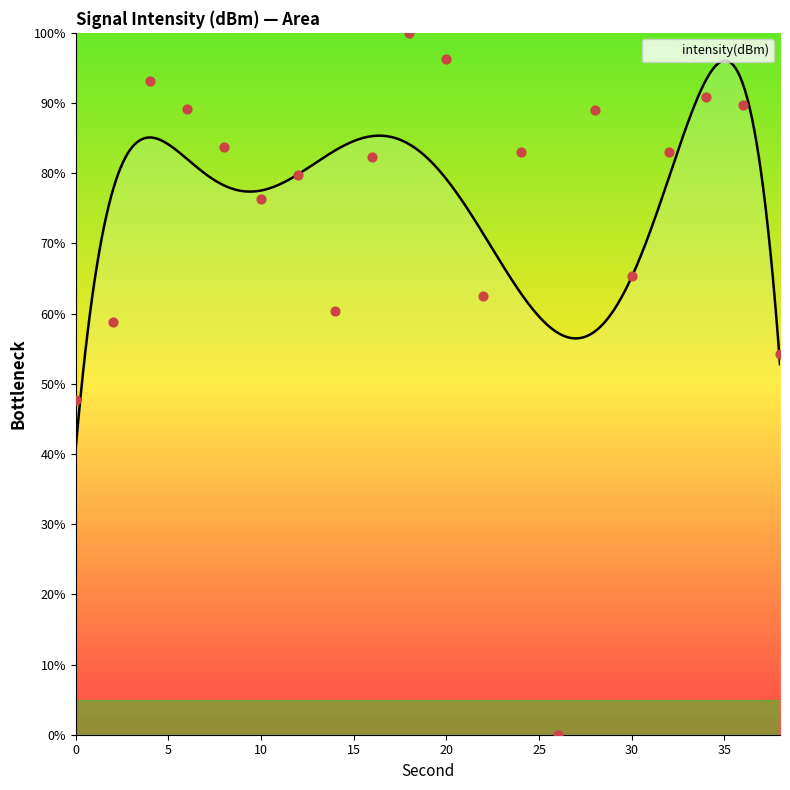

Between 26 and 6, which is larger?

6